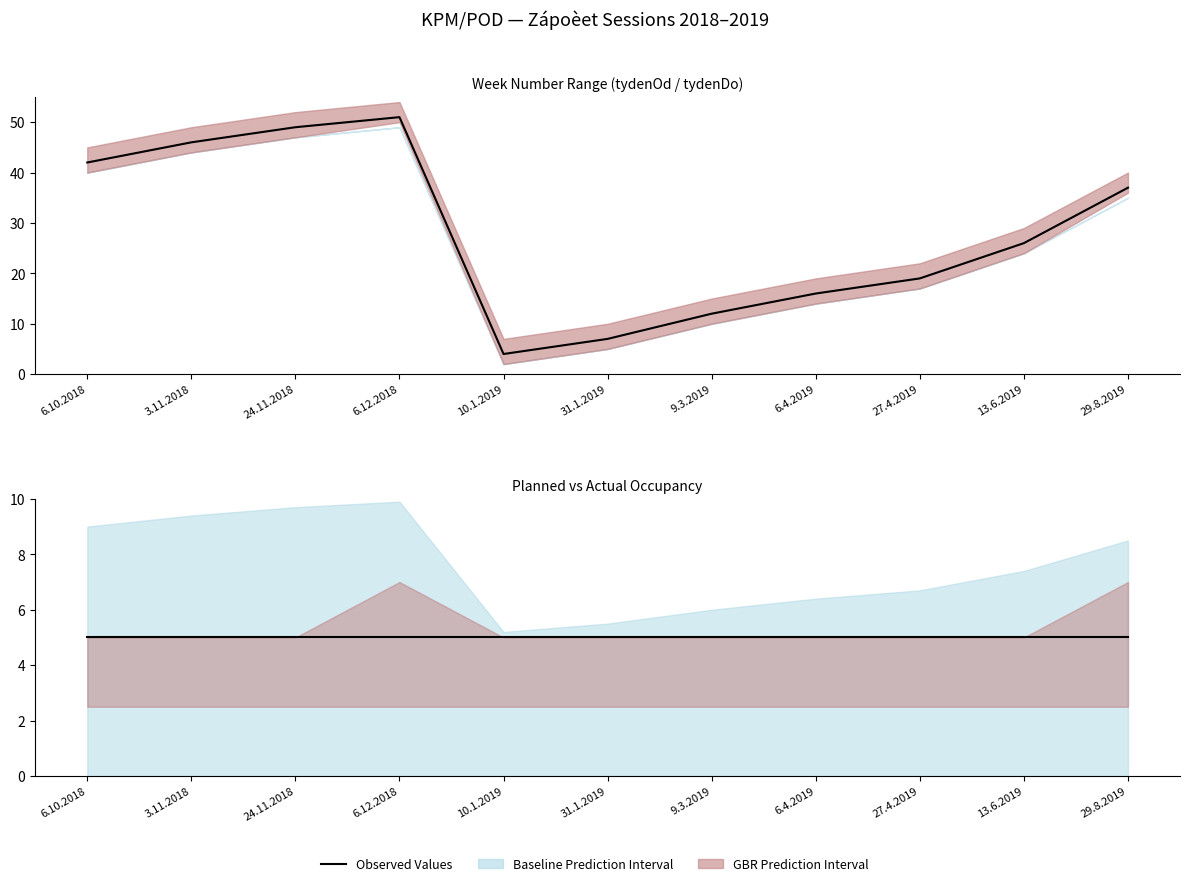

The tydenOd series shows 58 at 29.8.2019. True or false?

False